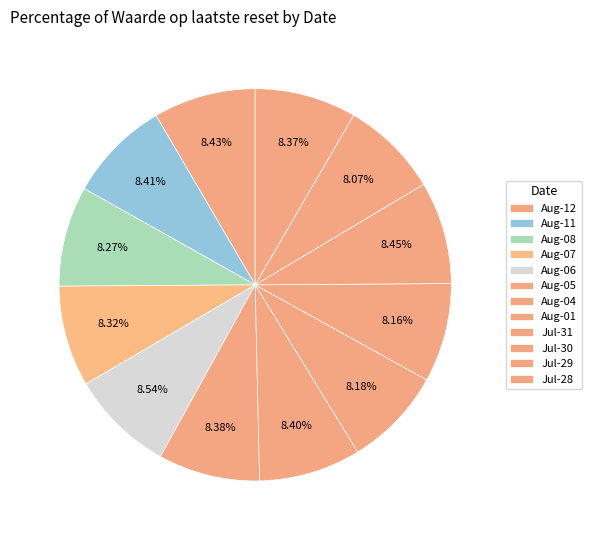

Count the number of slices in the pie.

12